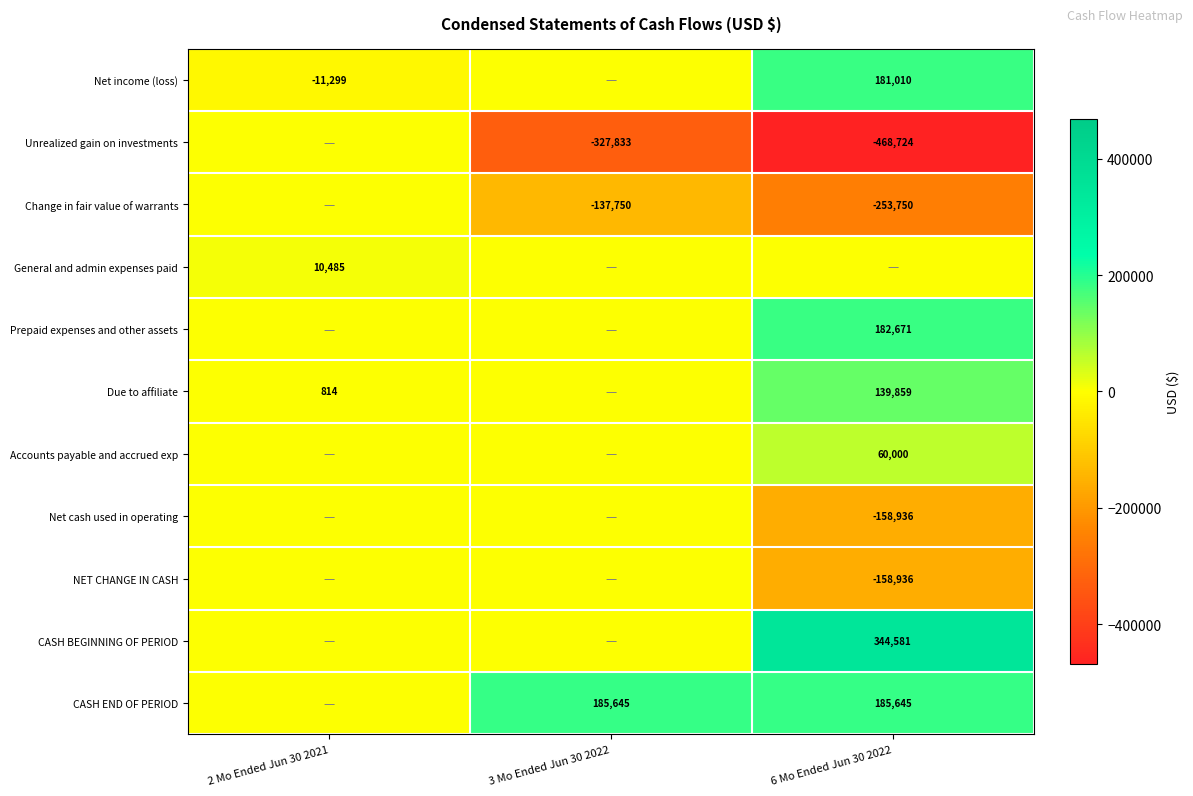

What is the spread (max minus min) of values at 6 Mo Ended Jun 30 2022?

813305